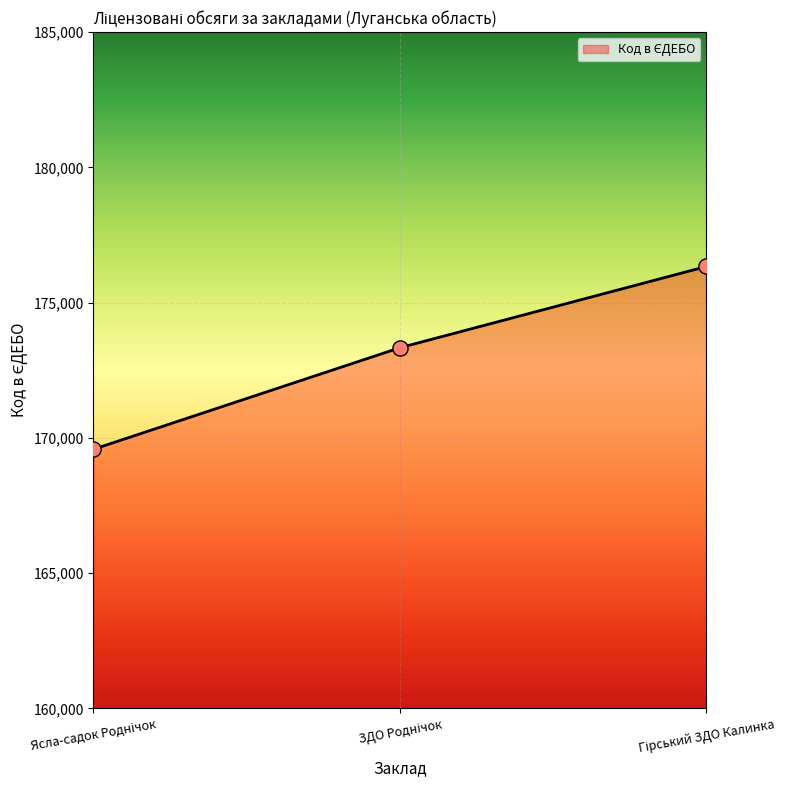

What is the greatest value displayed?

176337